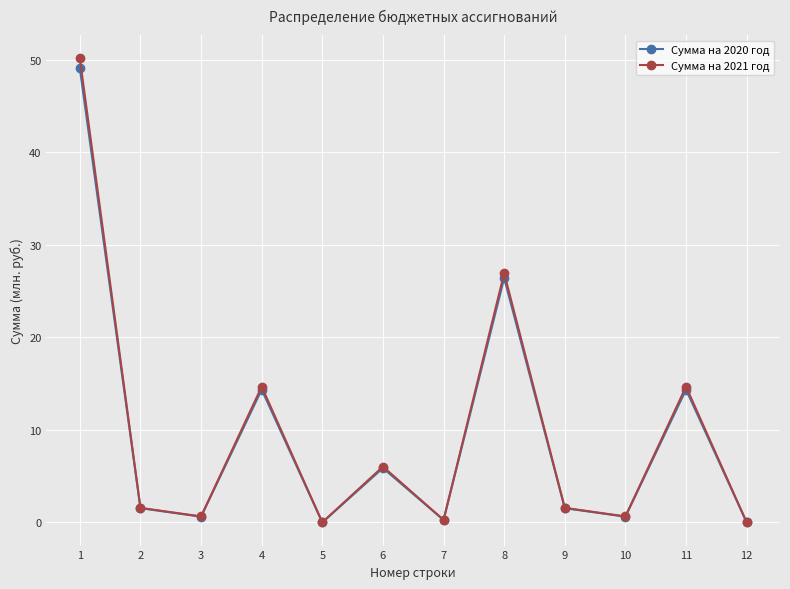

Is the value of Сумма на 2021 год at 9 greater than the value of Сумма на 2020 год at 6?

No